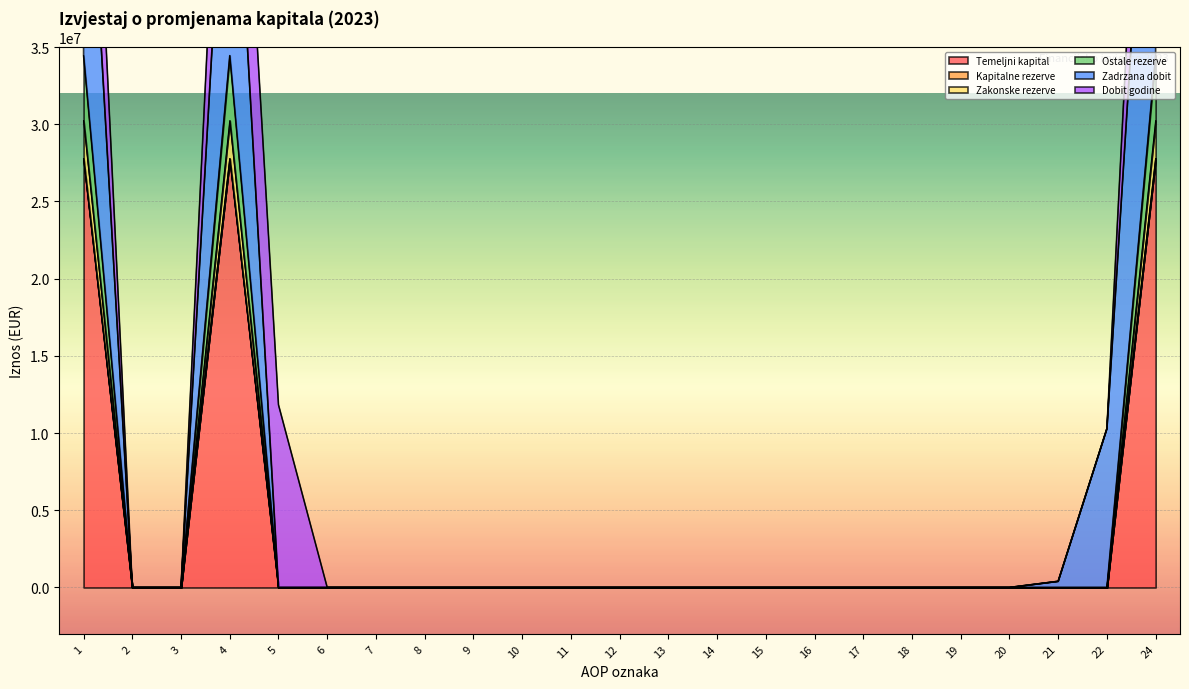

Which category has the highest value across all series?

1